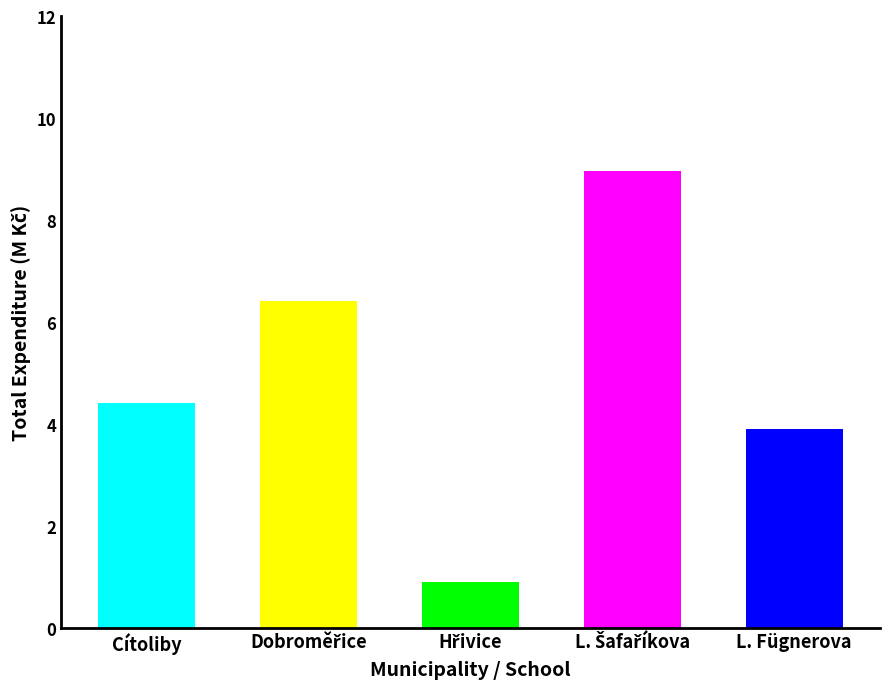

Does the chart contain stacked bars?

No